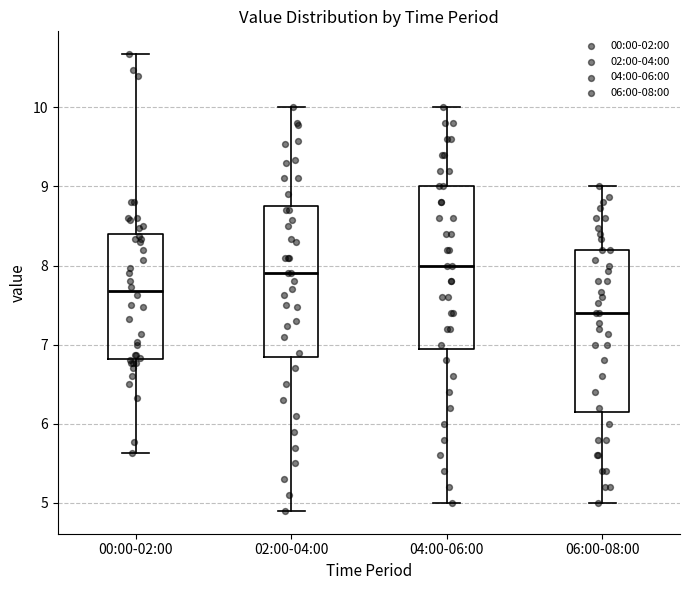

Which box has the lowest median line?

06:00-08:00